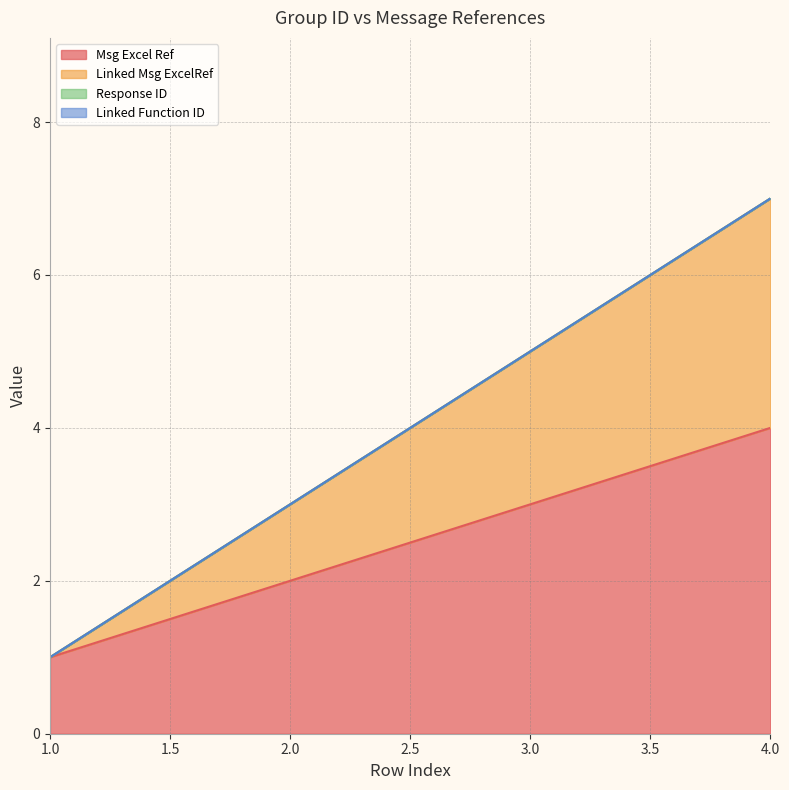

Is the value of Msg Excel Ref at 1 greater than the value of Linked Msg ExcelRef at 2?

No